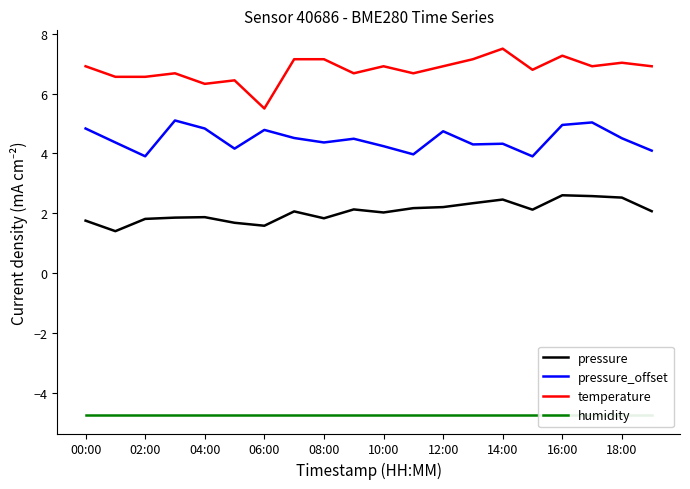

List the series in order of their peak value, lowest first.

humidity, pressure, pressure_offset, temperature